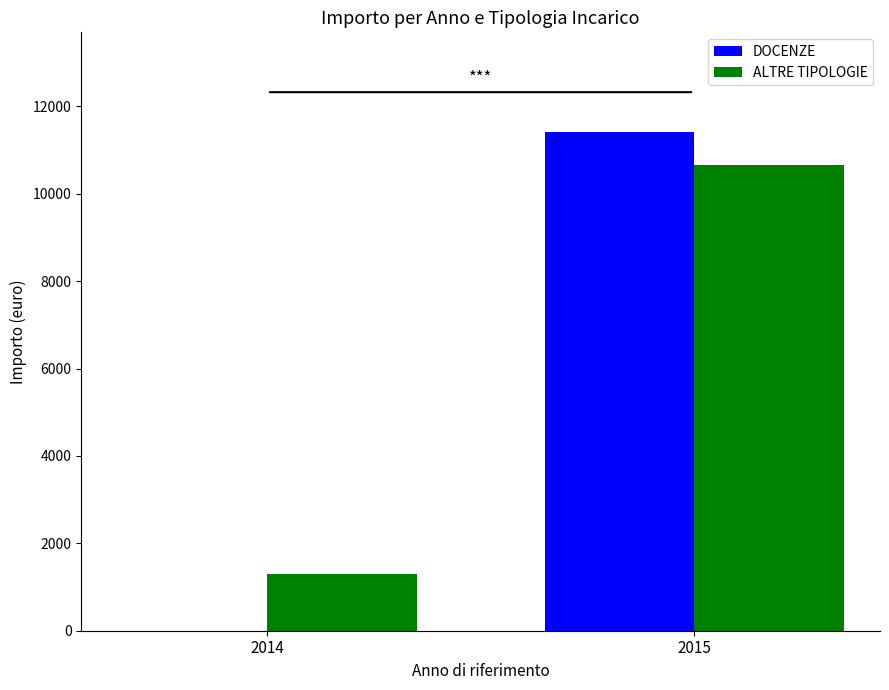

Where is DOCENZE nearest to the value 5705?

2014